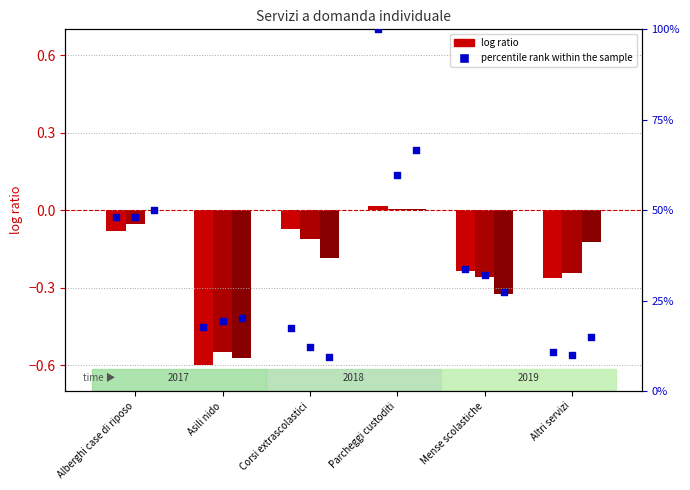

Which series contains the lowest Y value?

log ratio 2017